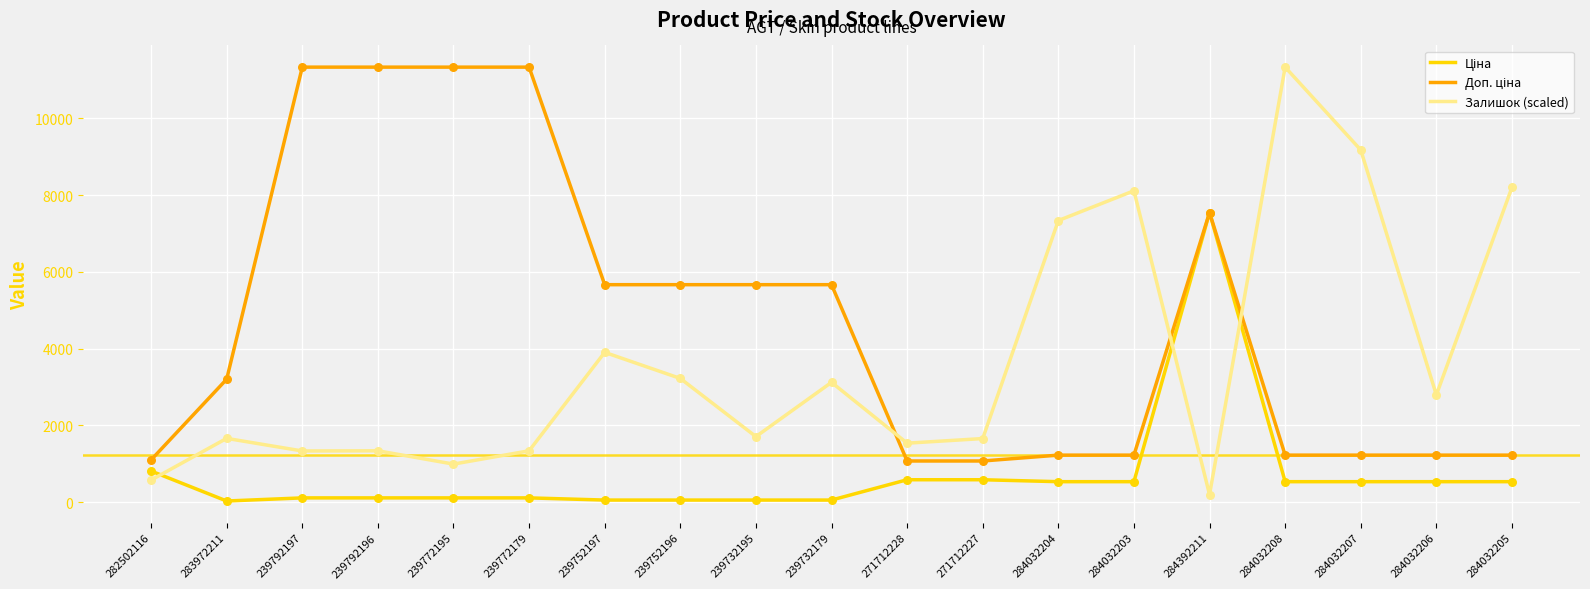

At which category is the sum across all series the highest?

284392211